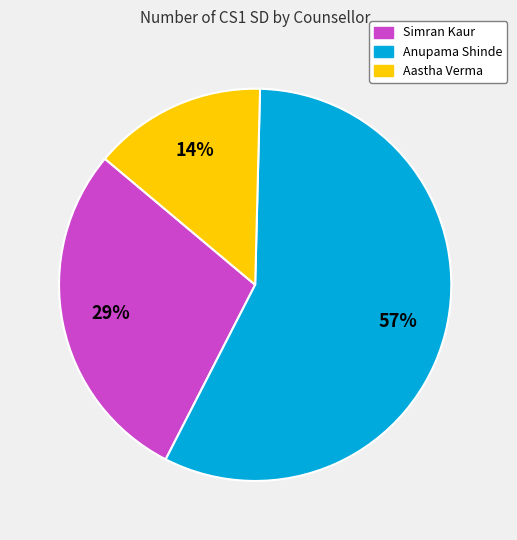

The Simran Kaur slice represents 29% of the pie. True or false?

True